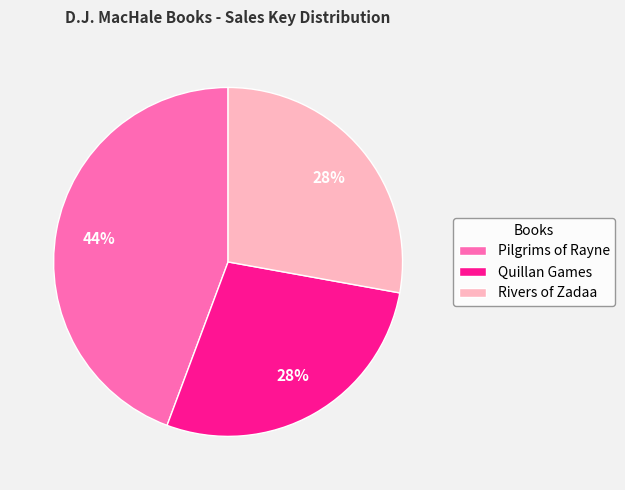

Is the sum of Quillan Games and Pilgrims of Rayne greater than half?

Yes